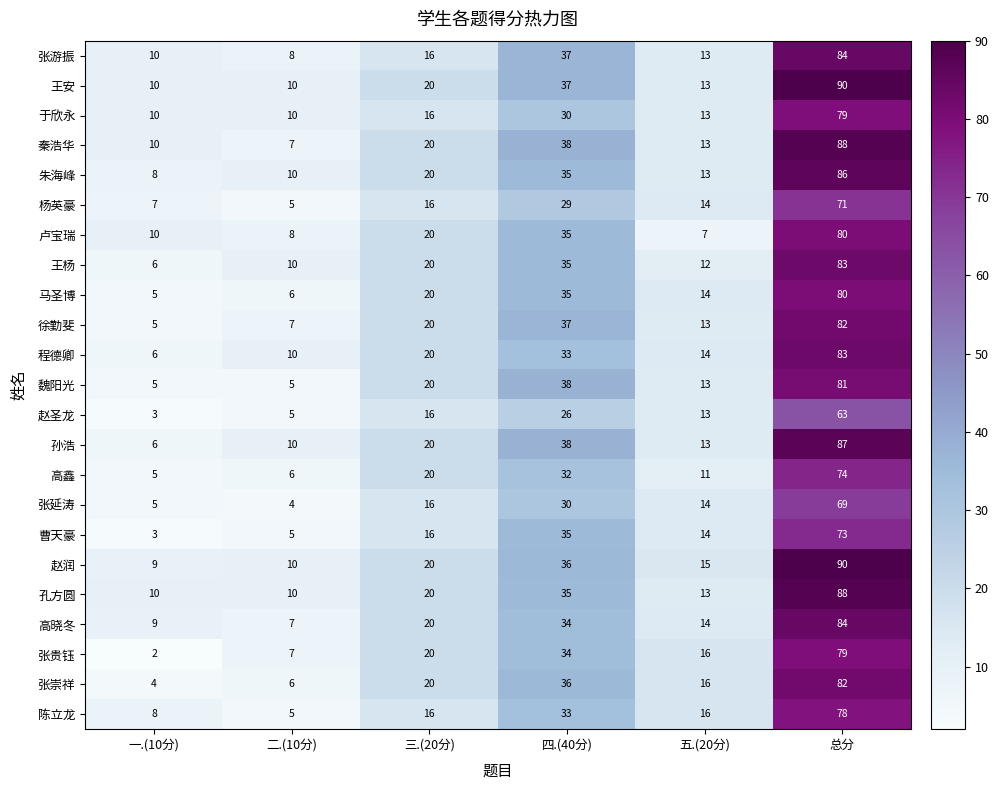

What is the difference between the 王安 values at 二.(10分) and 五.(20分)?

3